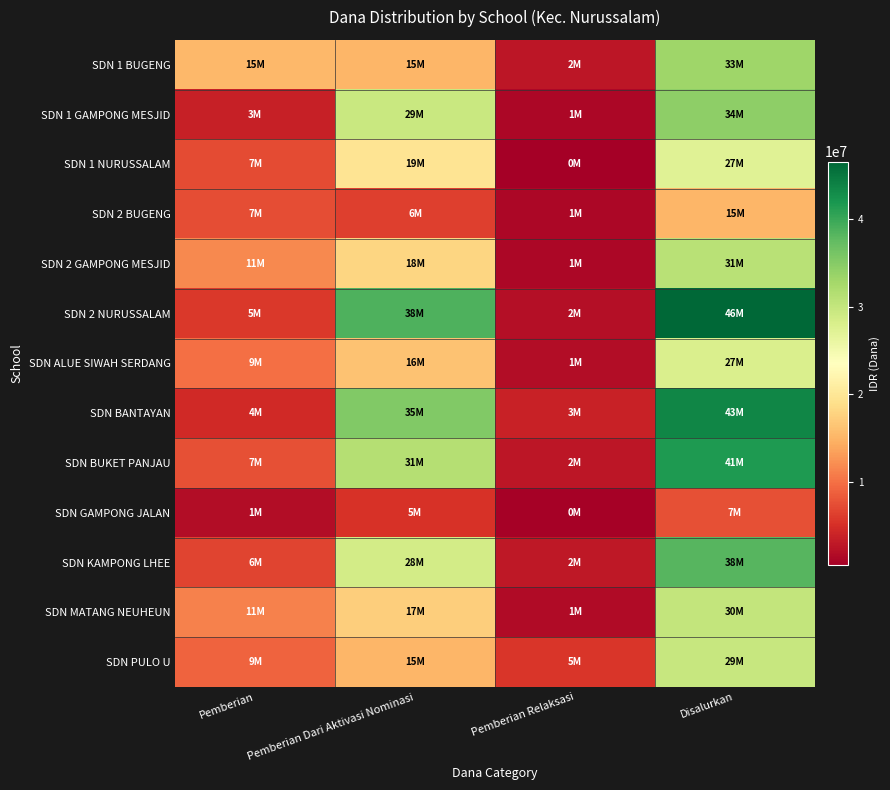

Between Pemberian and Pemberian Dari Aktivasi Nominasi, which series saw the biggest shift?

SDN 2 NURUSSALAM